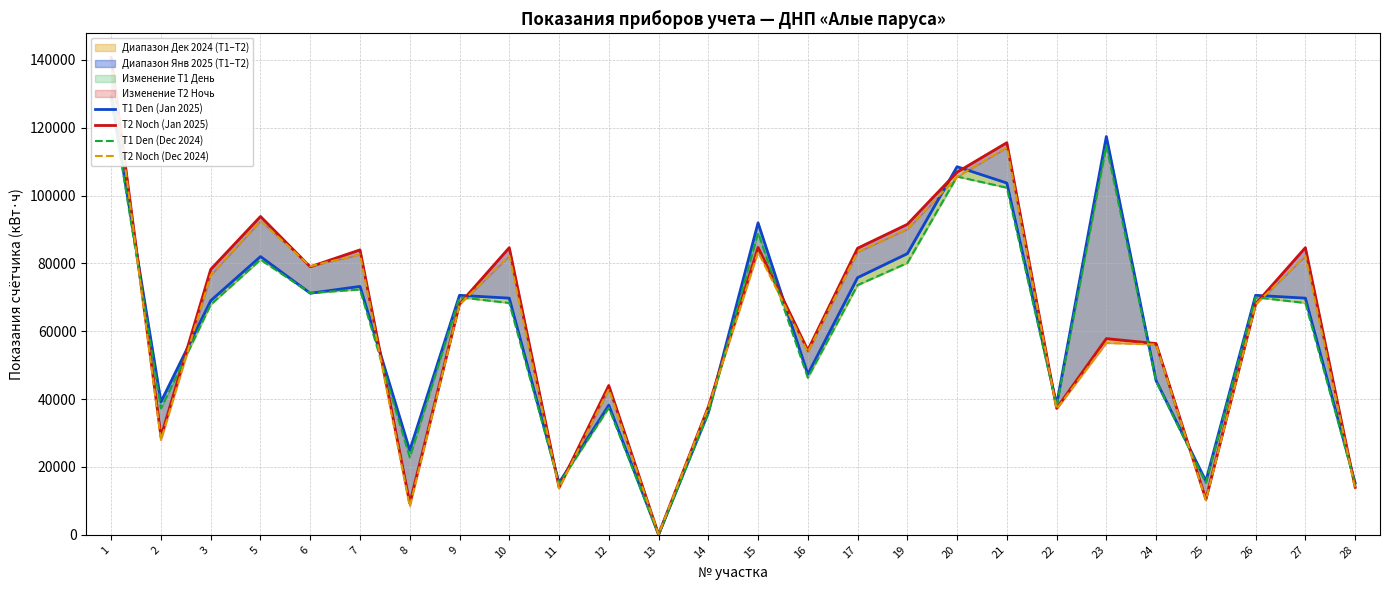

At how many categories does at least one series exceed 83269?

11